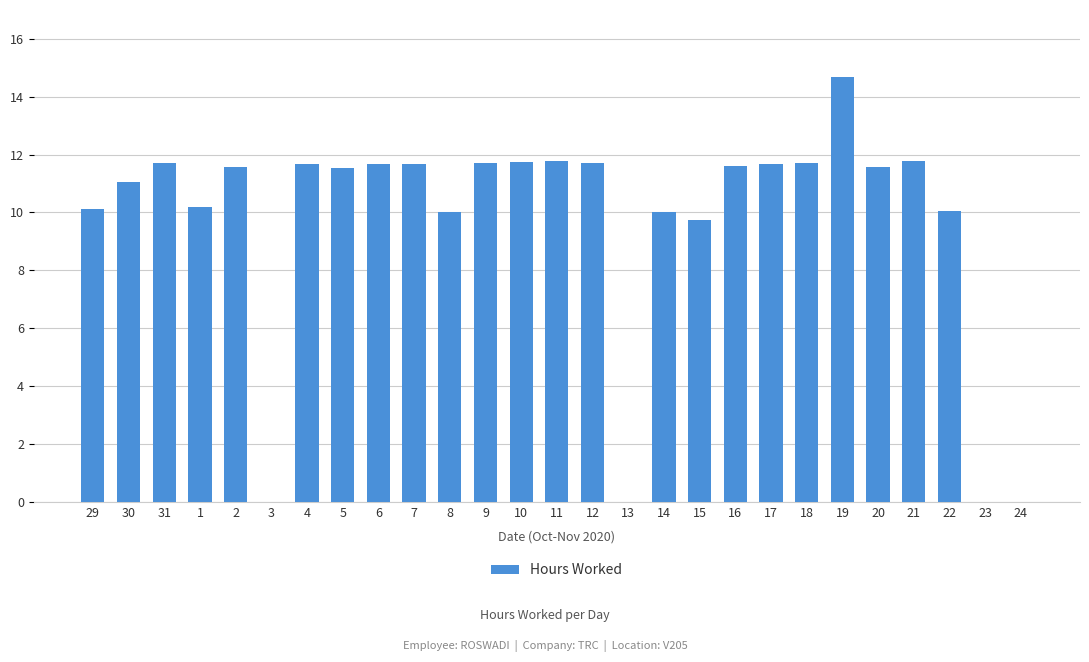

At which label is the value closest to 7?

15